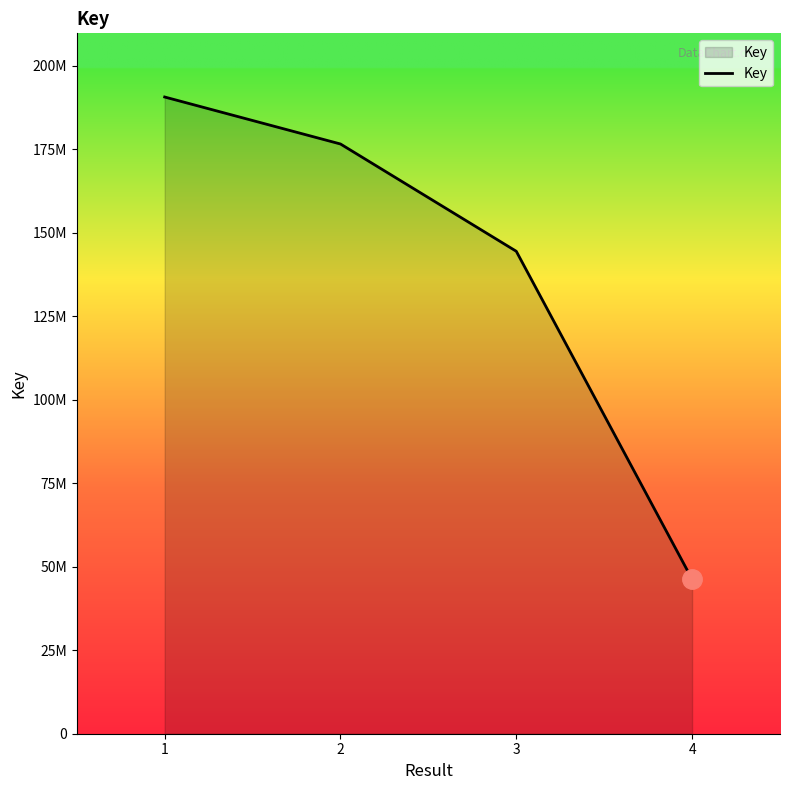

Is this an area chart (filled region under the line)?

Yes